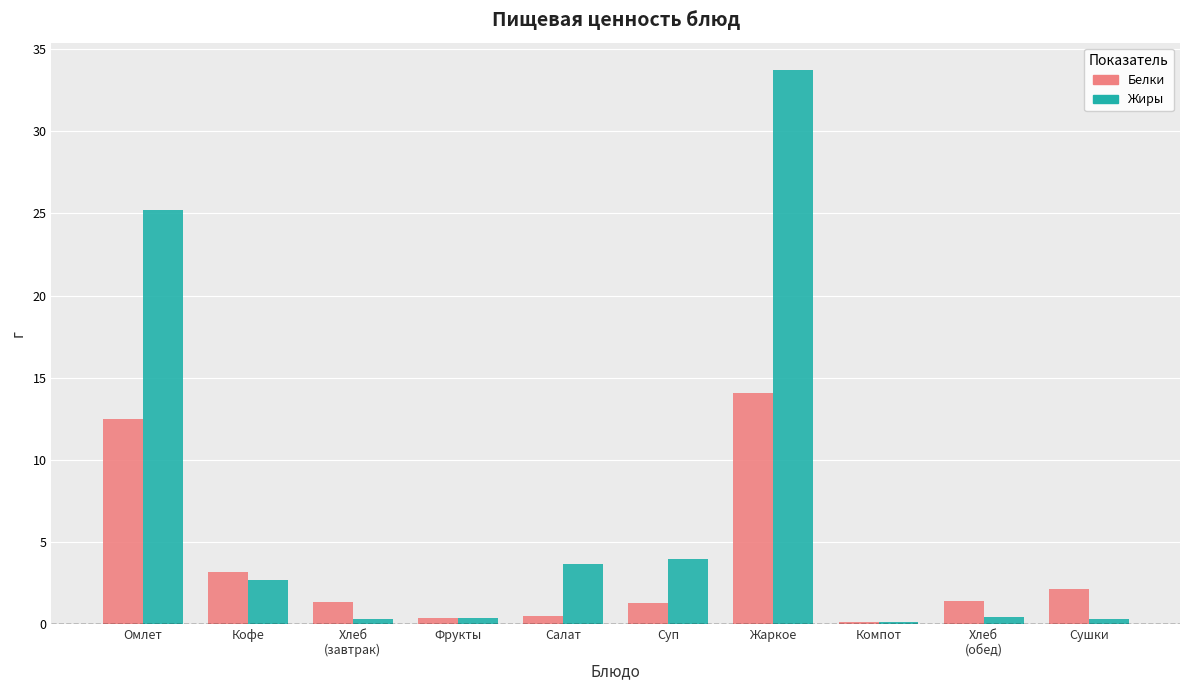

Does the chart contain any negative values?

No